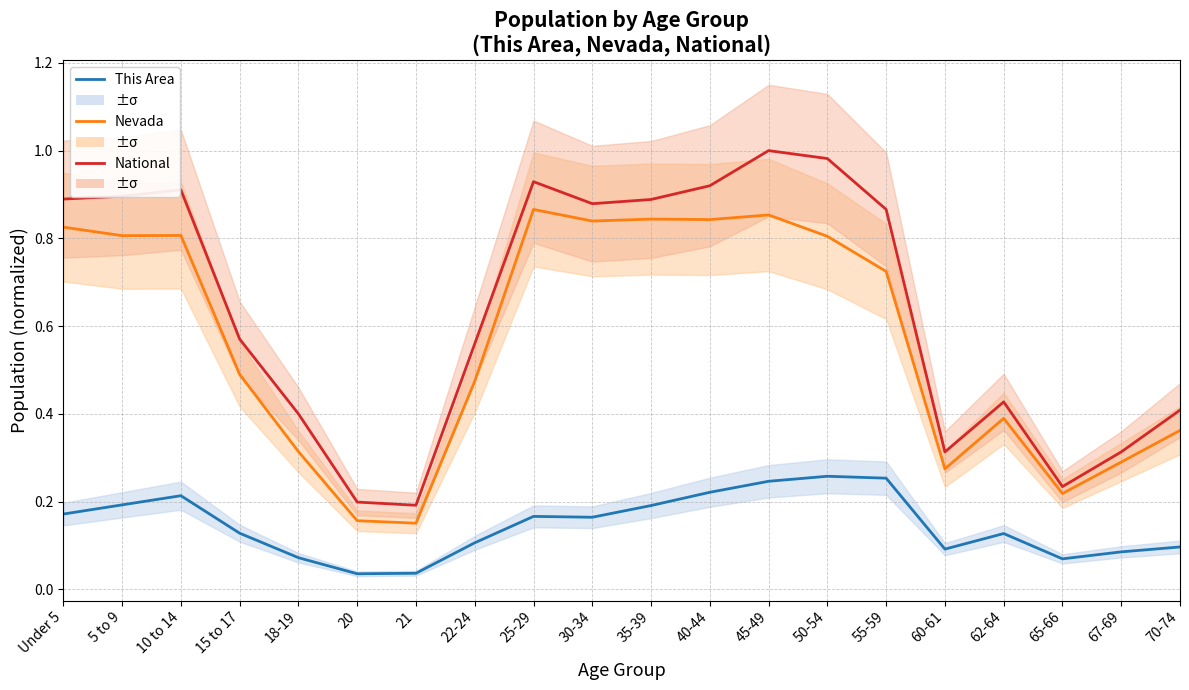

Reading right to left, extract all data points from this chart.

This Area: 70-74=0.1	67-69=0.1	65-66=0.1	62-64=0.1	60-61=0.1	55-59=0.3	50-54=0.3	45-49=0.2	40-44=0.2	35-39=0.2	30-34=0.2	25-29=0.2	22-24=0.1	21=0.0	20=0.0	18-19=0.1	15 to 17=0.1	10 to 14=0.2	5 to 9=0.2	Under 5=0.2
Nevada: 70-74=0.4	67-69=0.3	65-66=0.2	62-64=0.4	60-61=0.3	55-59=0.7	50-54=0.8	45-49=0.9	40-44=0.8	35-39=0.8	30-34=0.8	25-29=0.9	22-24=0.5	21=0.2	20=0.2	18-19=0.3	15 to 17=0.5	10 to 14=0.8	5 to 9=0.8	Under 5=0.8
National: 70-74=0.4	67-69=0.3	65-66=0.2	62-64=0.4	60-61=0.3	55-59=0.9	50-54=1.0	45-49=1.0	40-44=0.9	35-39=0.9	30-34=0.9	25-29=0.9	22-24=0.6	21=0.2	20=0.2	18-19=0.4	15 to 17=0.6	10 to 14=0.9	5 to 9=0.9	Under 5=0.9